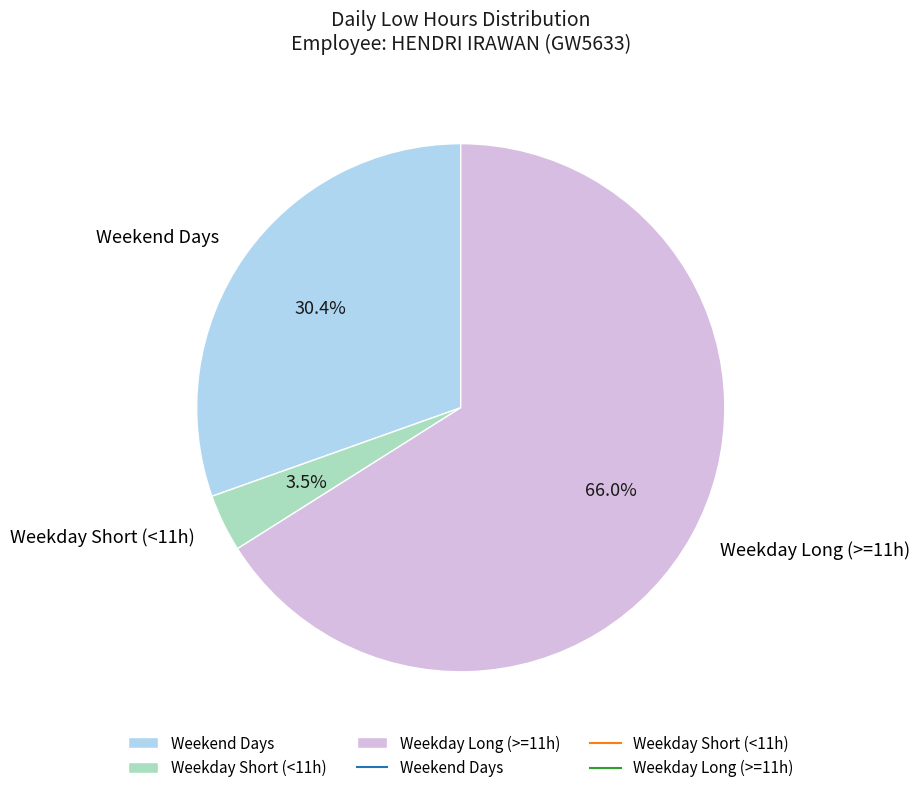

What is the majority slice?

Weekday Long (>=11h)